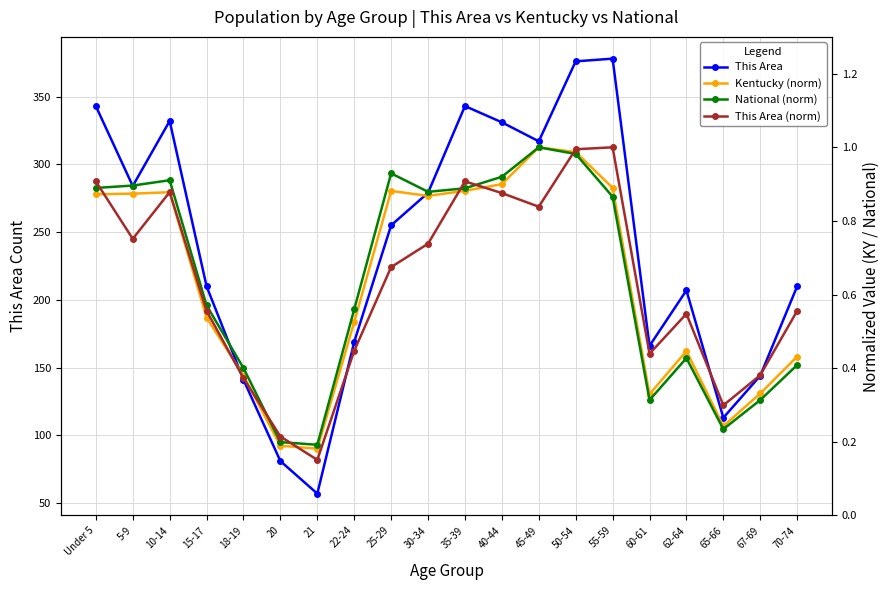

Count the number of data series in this chart.

4